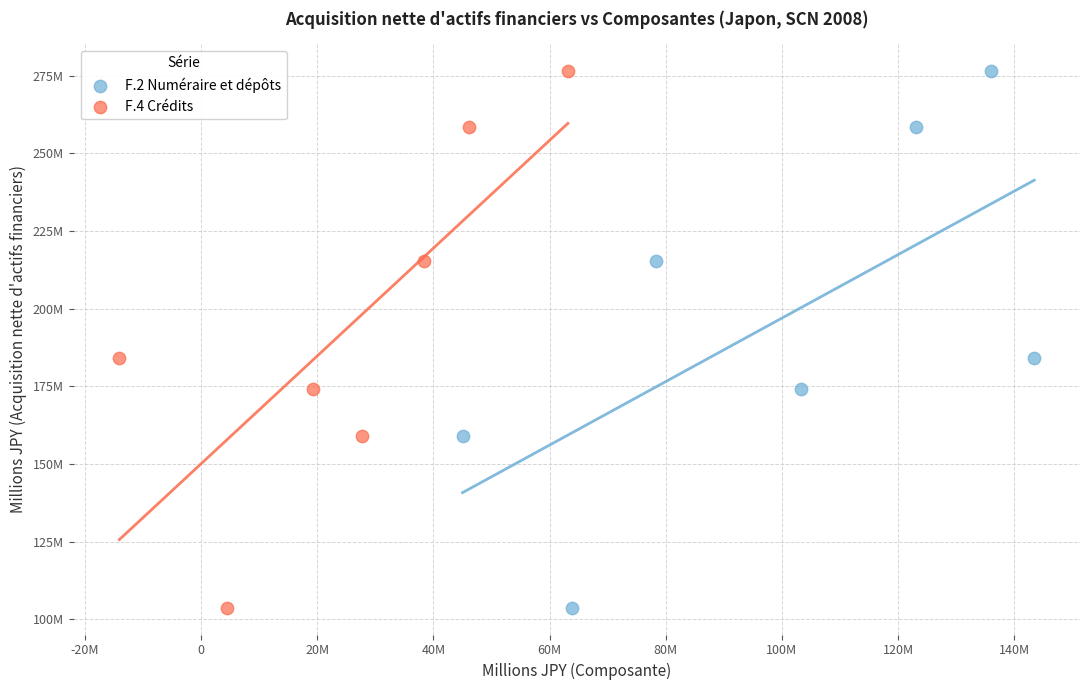

What are all the series names shown in the legend?

F.2 Numéraire et dépôts, F.4 Crédits